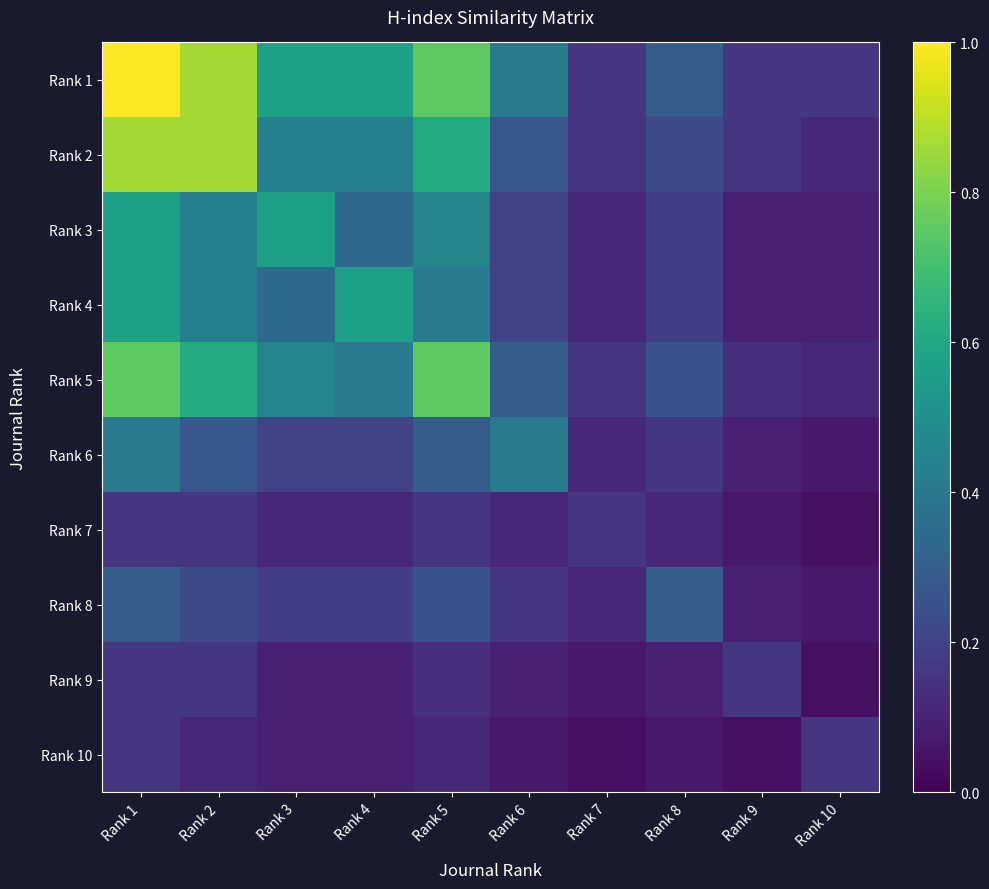

At which category is the sum across all series the highest?

Rank 1